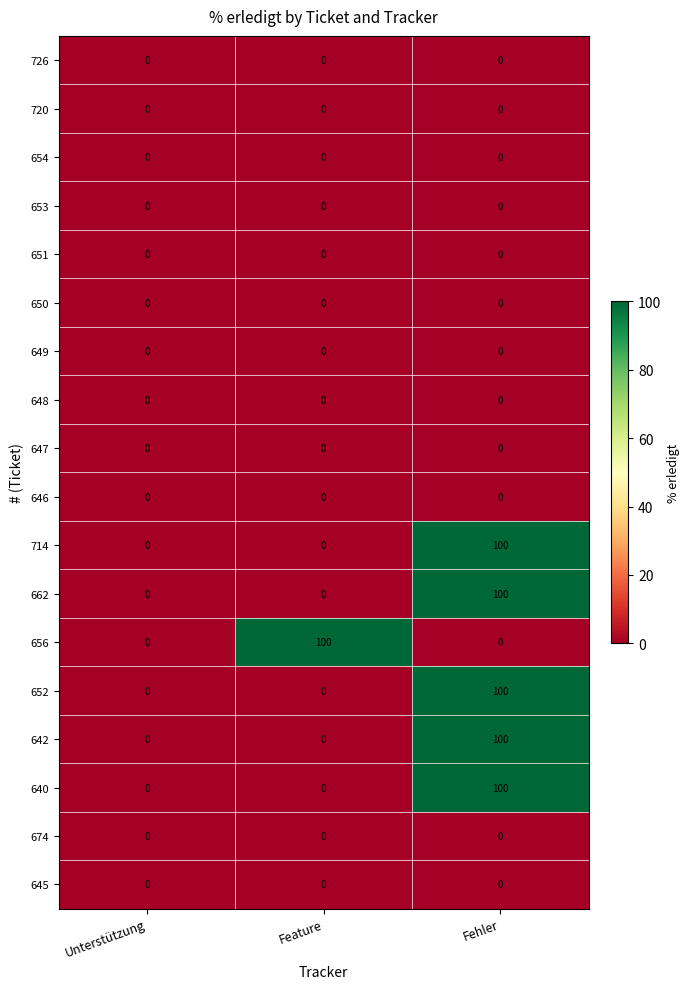

Count the number of categories in the chart.

3